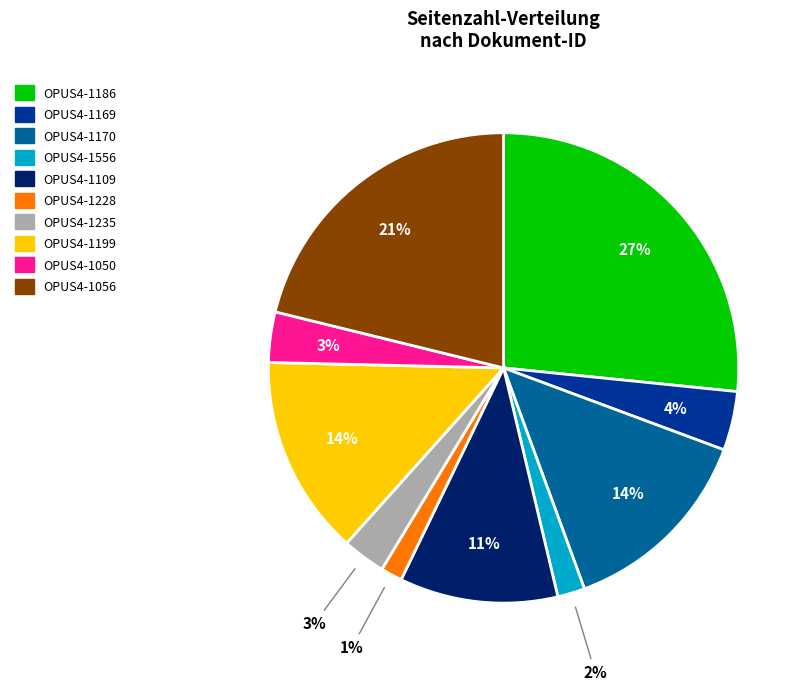

Does any single category account for the majority?

No